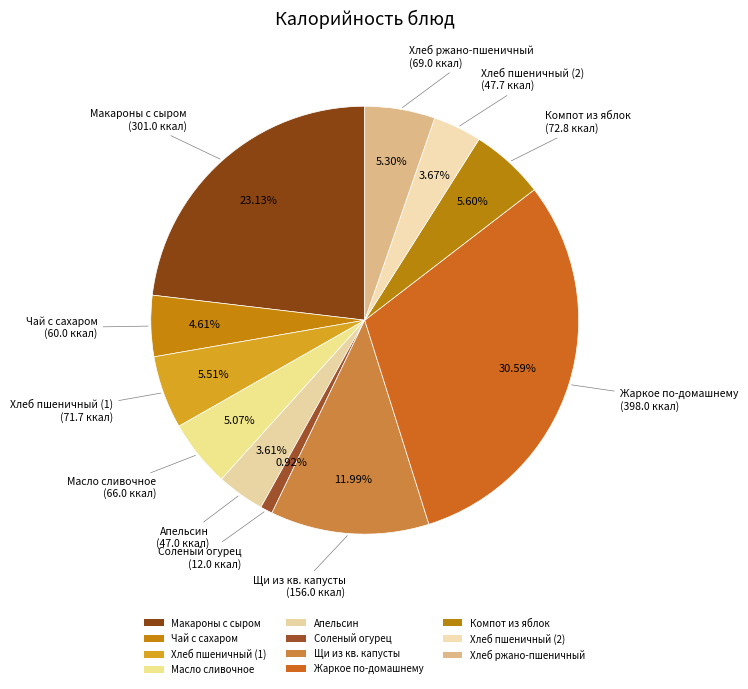

Is the sum of Компот из яблок and Соленый огурец greater than half?

No